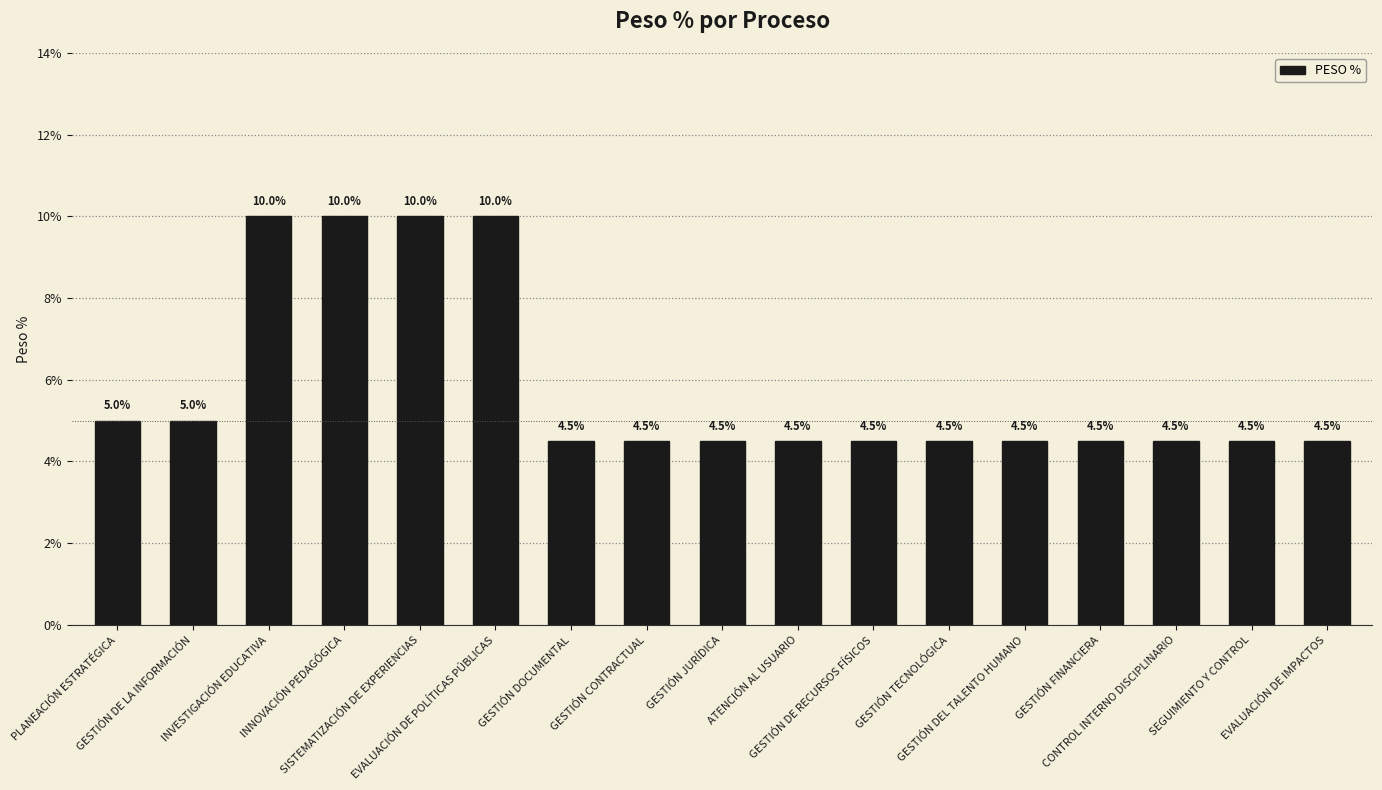

What is the difference between the maximum and minimum values?

0.1